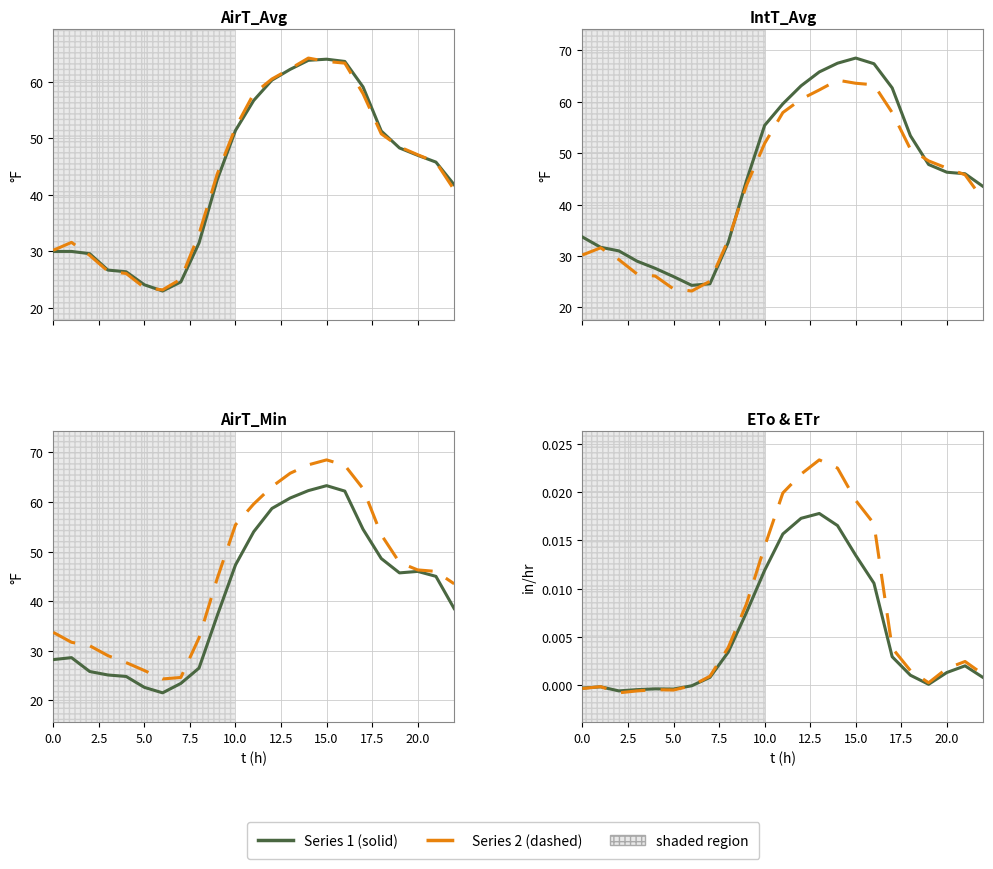

What is the value of the AirT_Avg point at the 11th from the left?

51.4